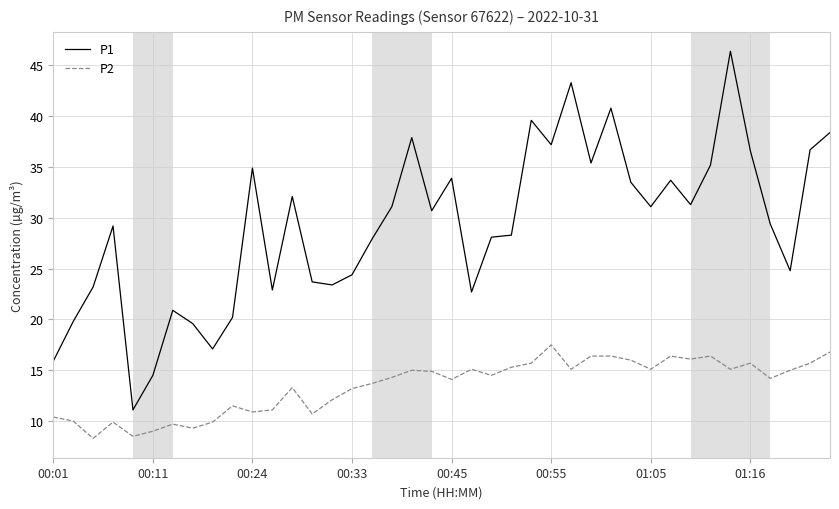

What is the smallest value displayed?

8.3